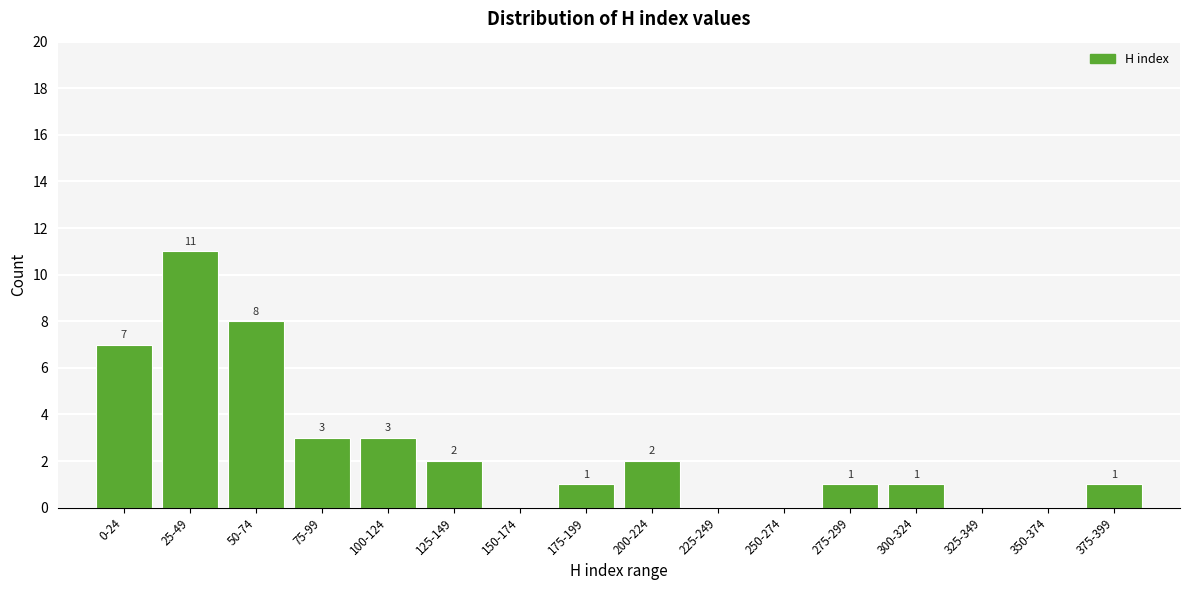

Reading left to right, what are all the values shown in this chart?

0-24=7	25-49=11	50-74=8	75-99=3	100-124=3	125-149=2	150-174=0	175-199=1	200-224=2	225-249=0	250-274=0	275-299=1	300-324=1	325-349=0	350-374=0	375-399=1